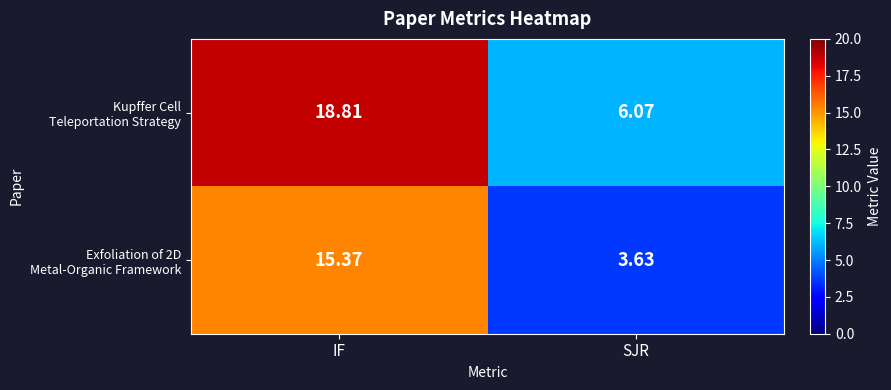

At which category does the chart reach its peak across all series?

IF